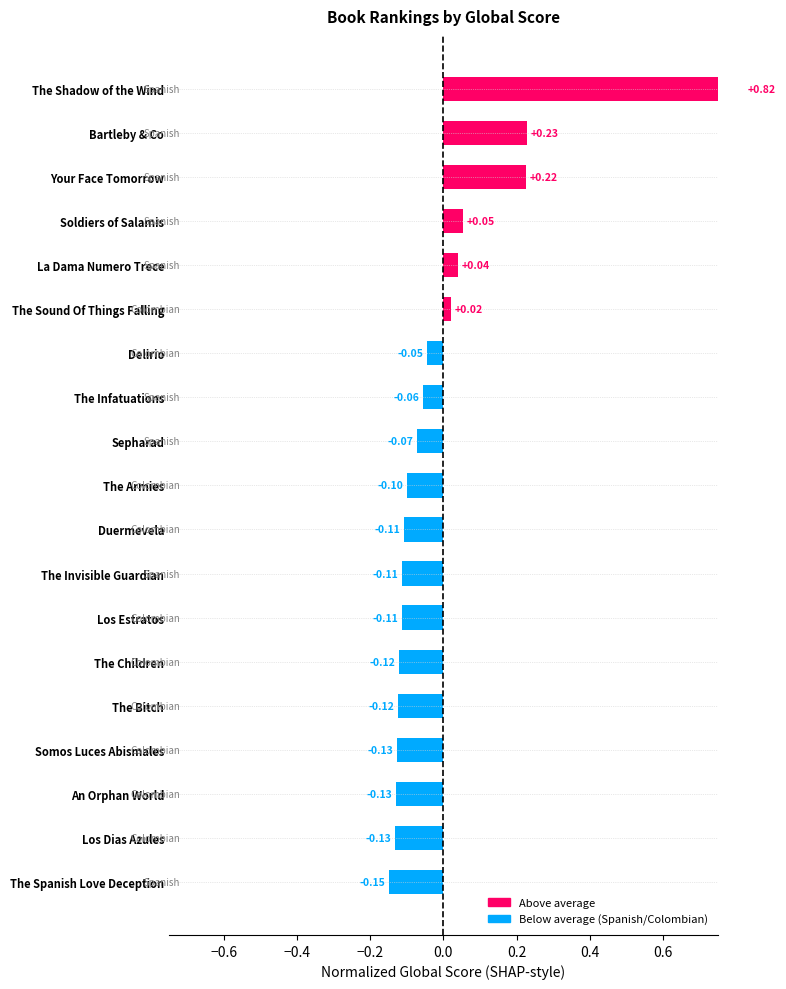

Does the chart contain any negative values?

Yes